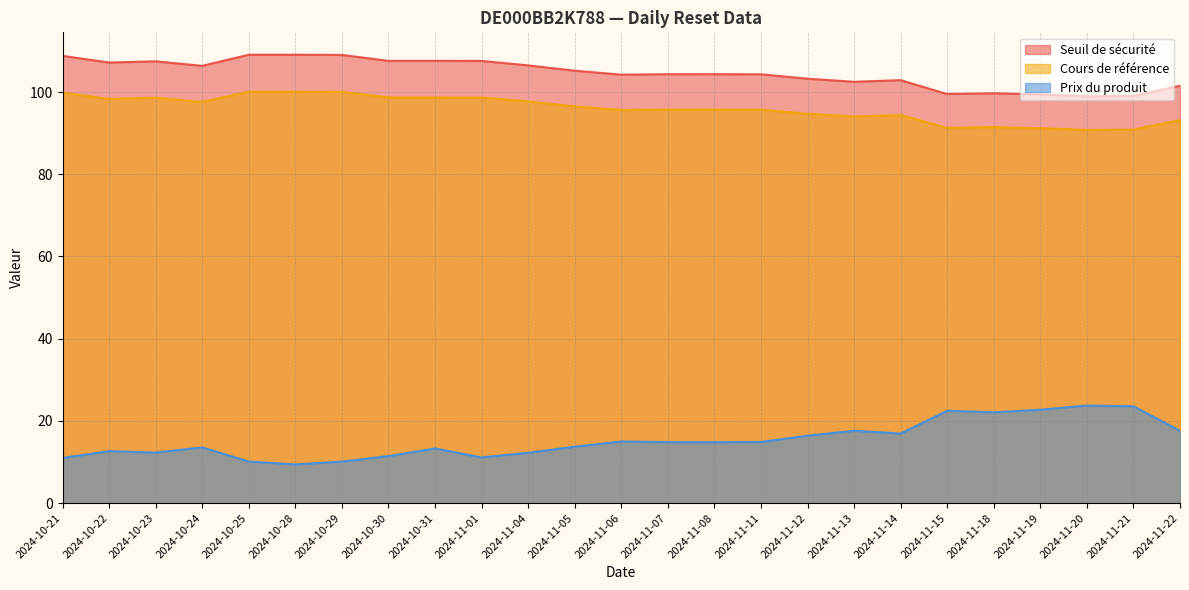

At which label is Cours de référence closest to 95?

2024-11-12